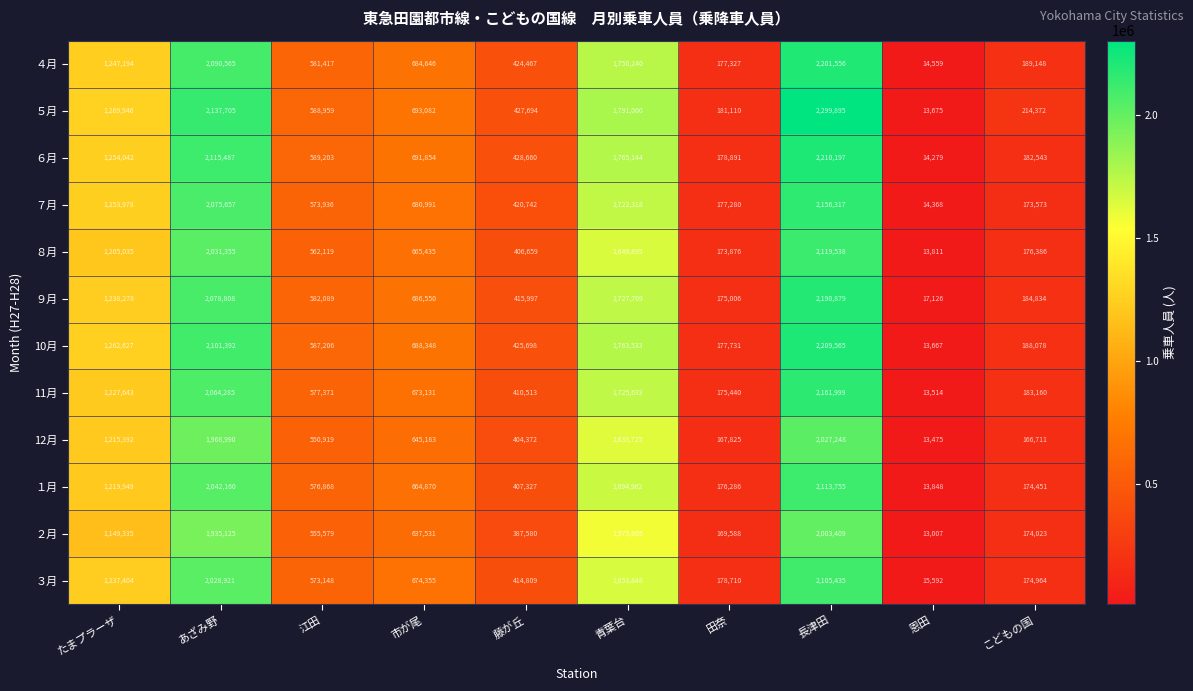

What is the sum of all １月 values?

9084476